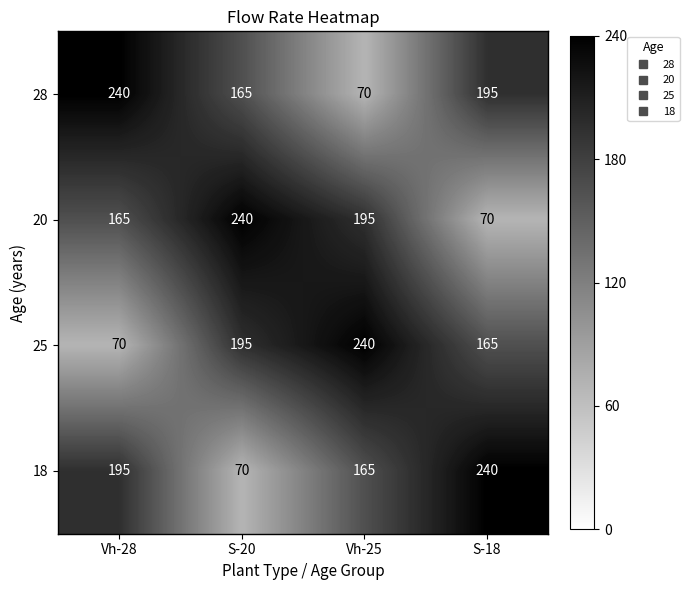

What value does the 25 series have at Vh-25, to the nearest 10?

240